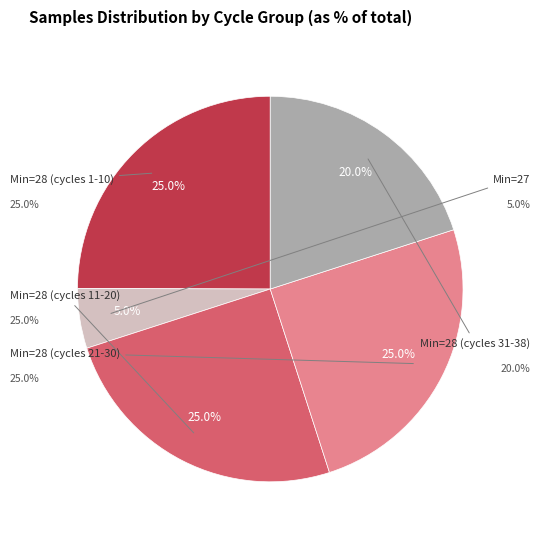

Is there any slice that represents more than half of the pie?

No